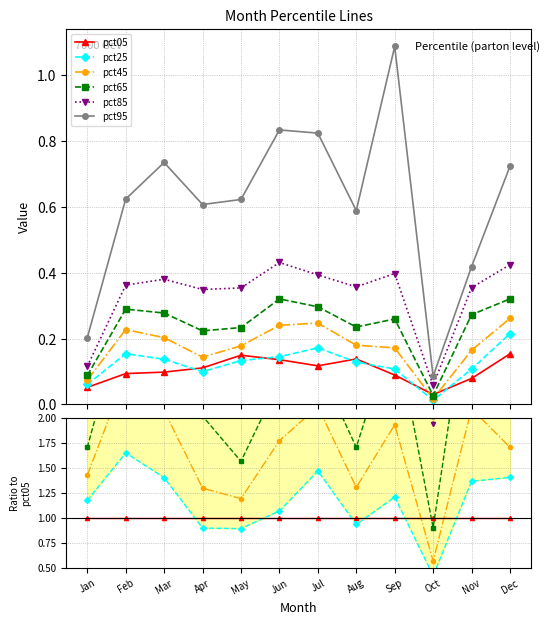

Which series has the largest range (max minus min)?

pct95